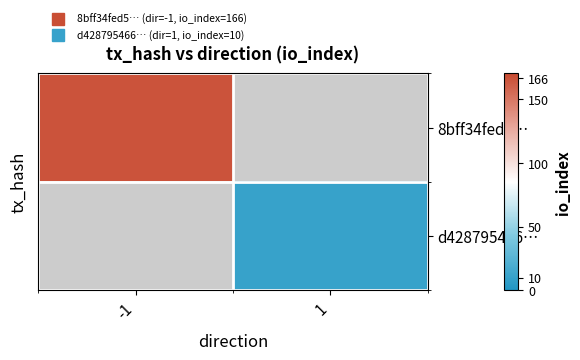

Which category has the lowest value in the d428795466… series?

-1